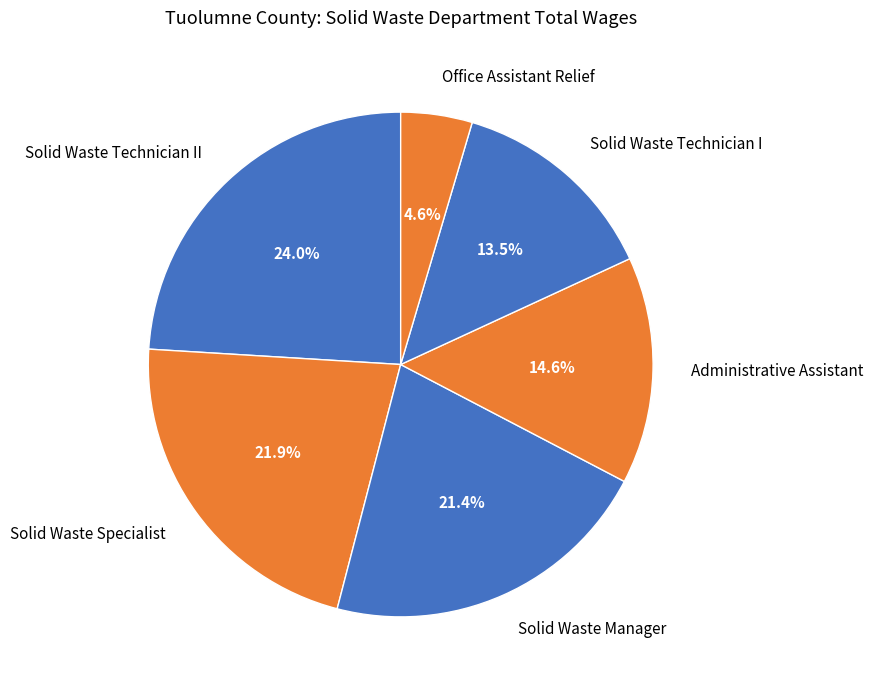

What is the smallest slice in the pie chart?

Office Assistant Relief